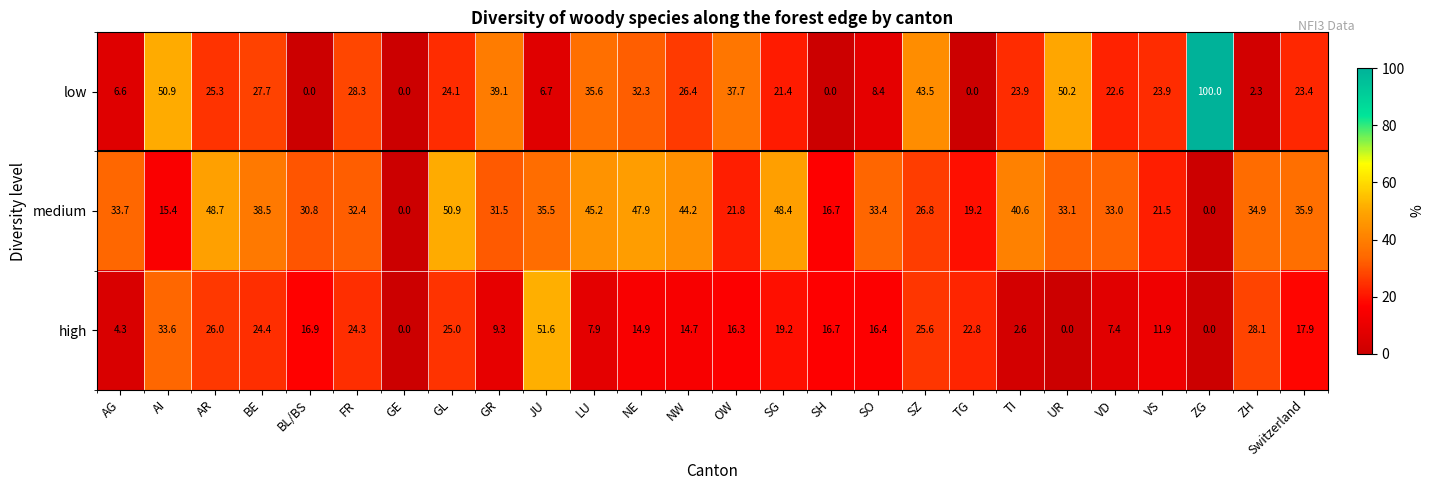

What is the difference between the highest and lowest values at VS?

12.0